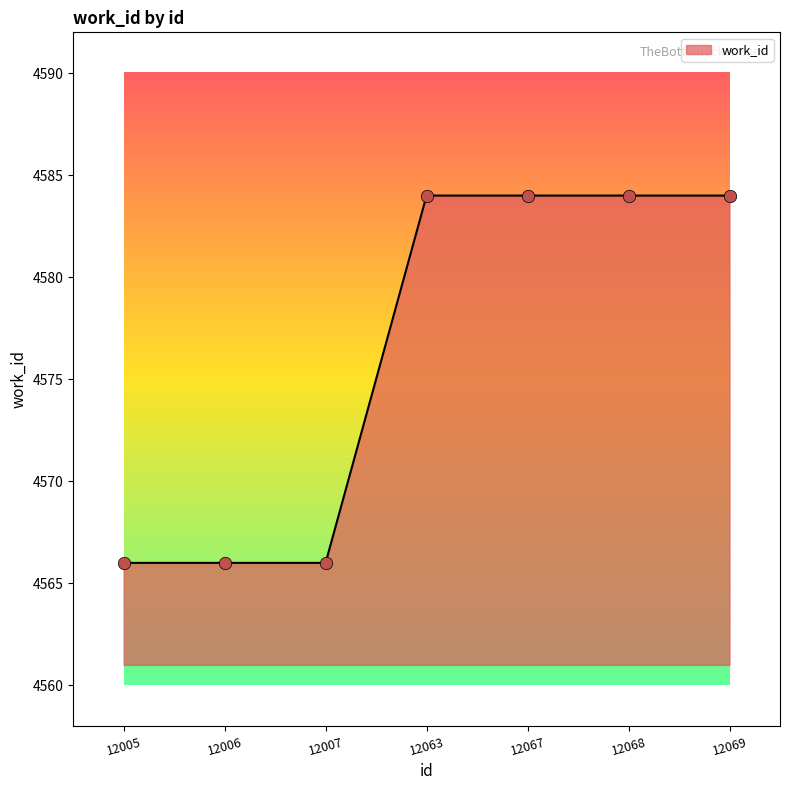

Which has a higher value, 12067 or 12006?

12067